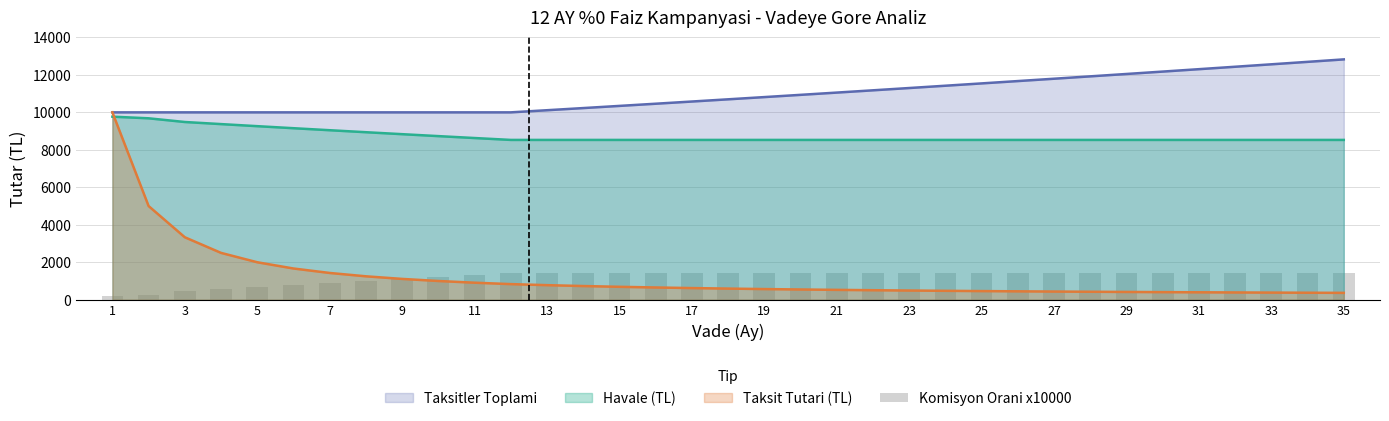

How many data points does each series have?

35